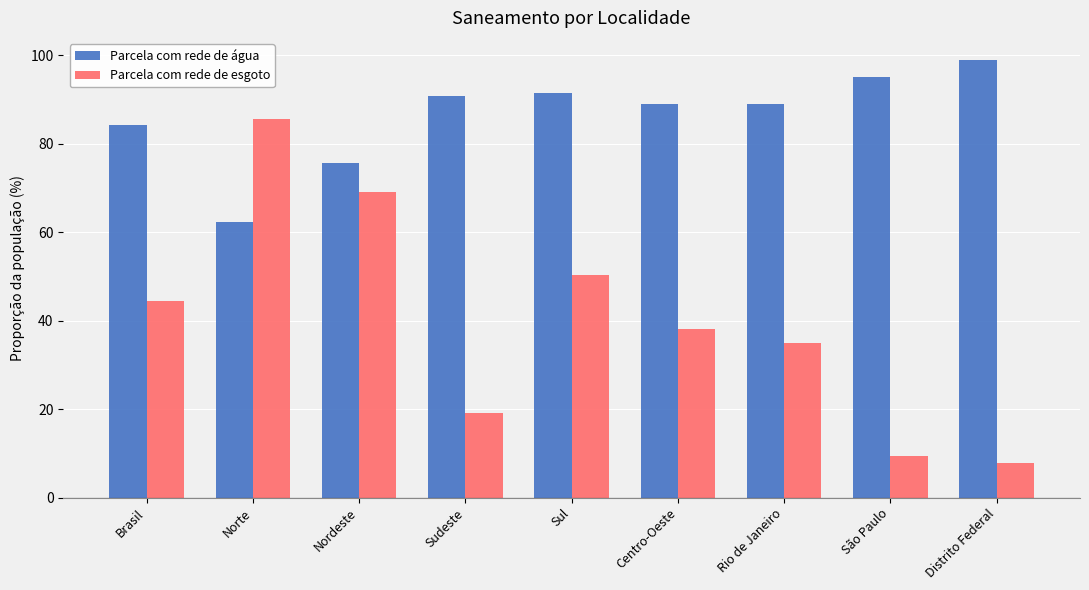

Is it true that Parcela com rede de esgoto equals 130.5 at Norte?

False